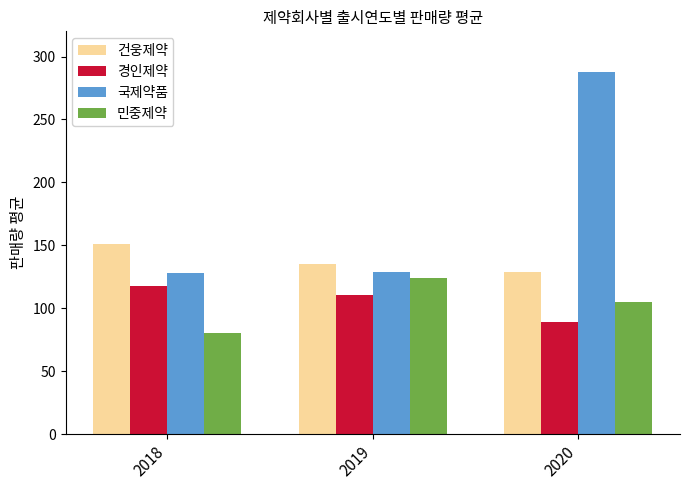

Are the bars grouped side by side (vs. stacked)?

Yes